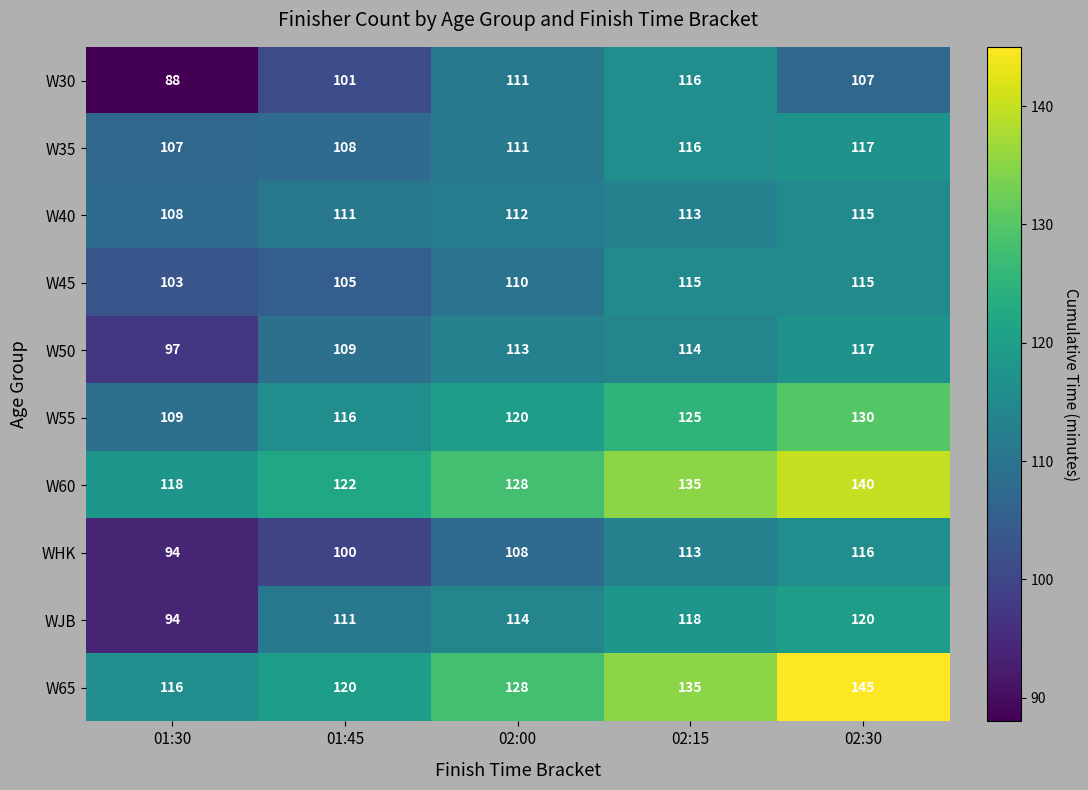

Where does the W30 series first go above 107?

02:00